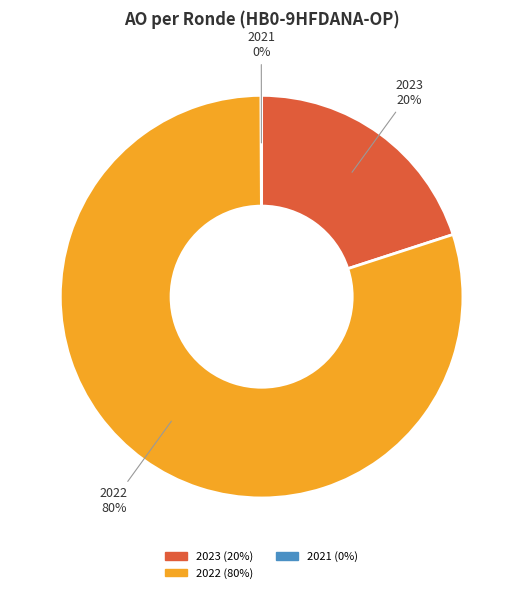

To the nearest percent, what is the average slice percentage?

33%